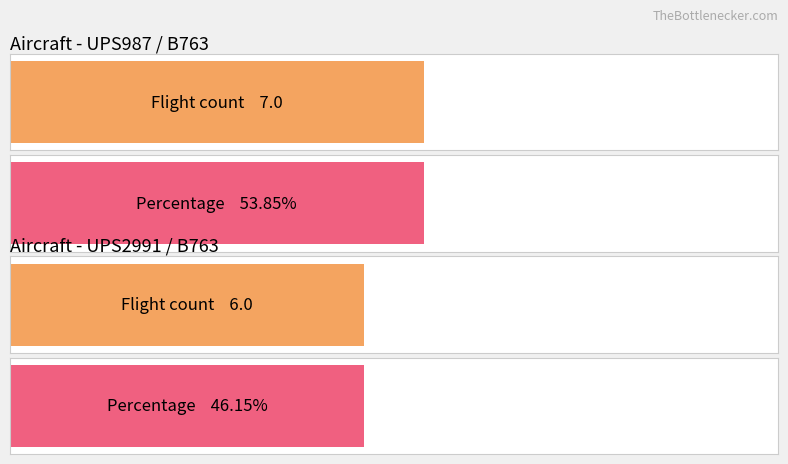

Between UPS987 and UPS2991, which series saw the biggest shift?

UPS987